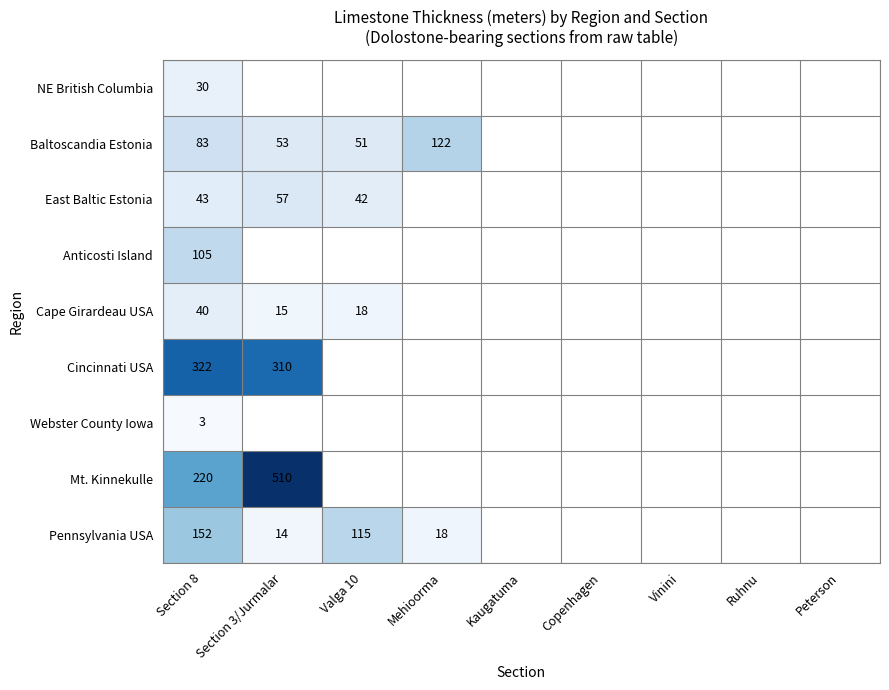

The Pennsylvania USA series shows 115 at Valga 10. True or false?

True